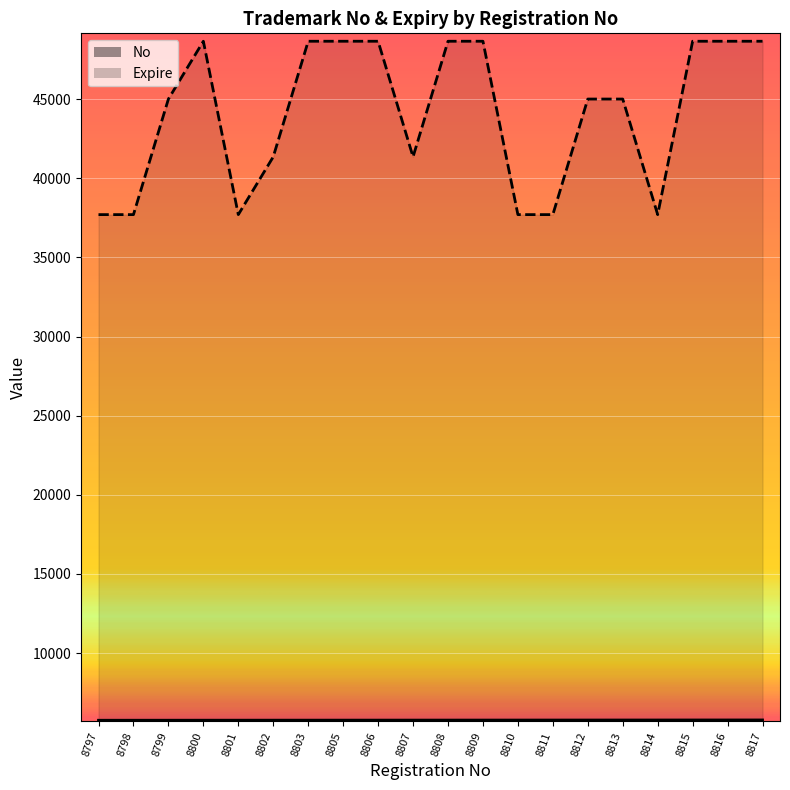

Which category has the highest value in the Expire series?

8800